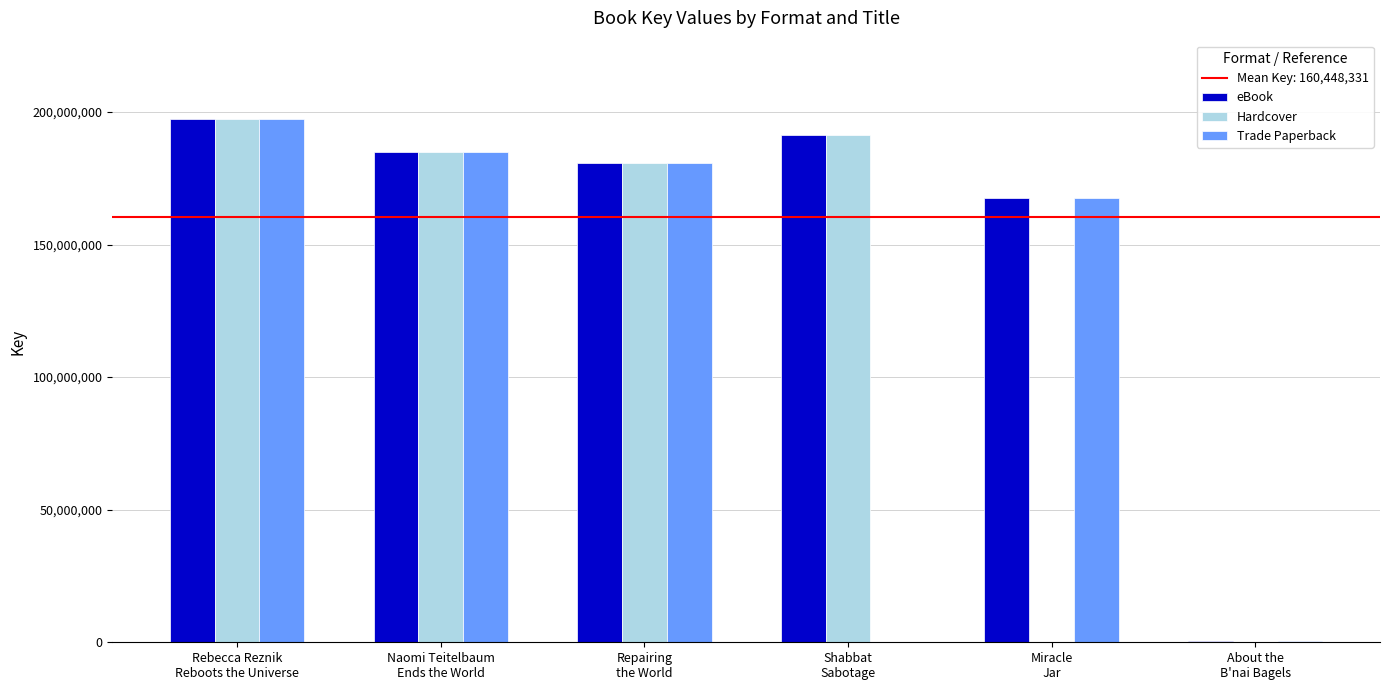

Is the value of eBook at About the
B'nai Bagels greater than the value of Hardcover at Shabbat
Sabotage?

No